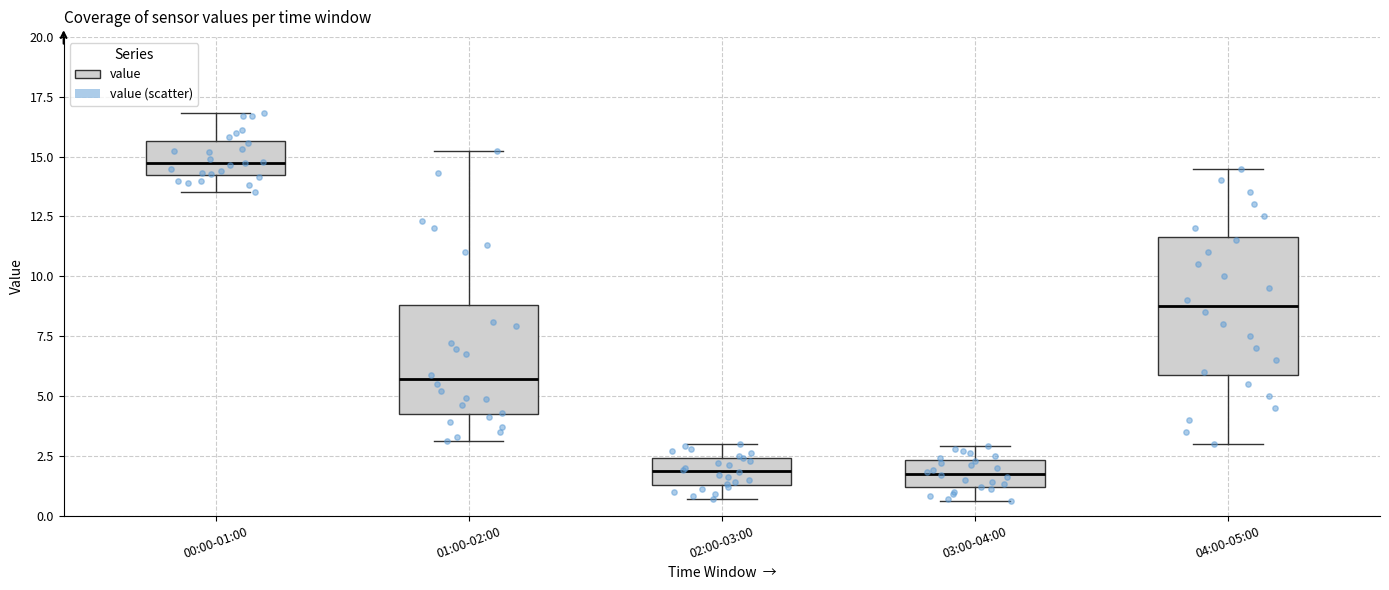

Where does the lower whisker of the box for 04:00-05:00 end on the y-axis? The values are not printed on the chart, so give them approximately, as read against the axis.

3.0